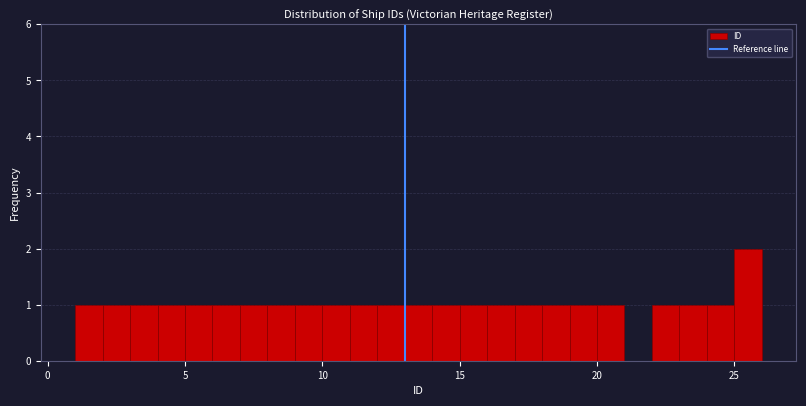

Around what value on the x-axis is the tallest bar? Give the approximate position of its centre, as read against the axis.

25.5